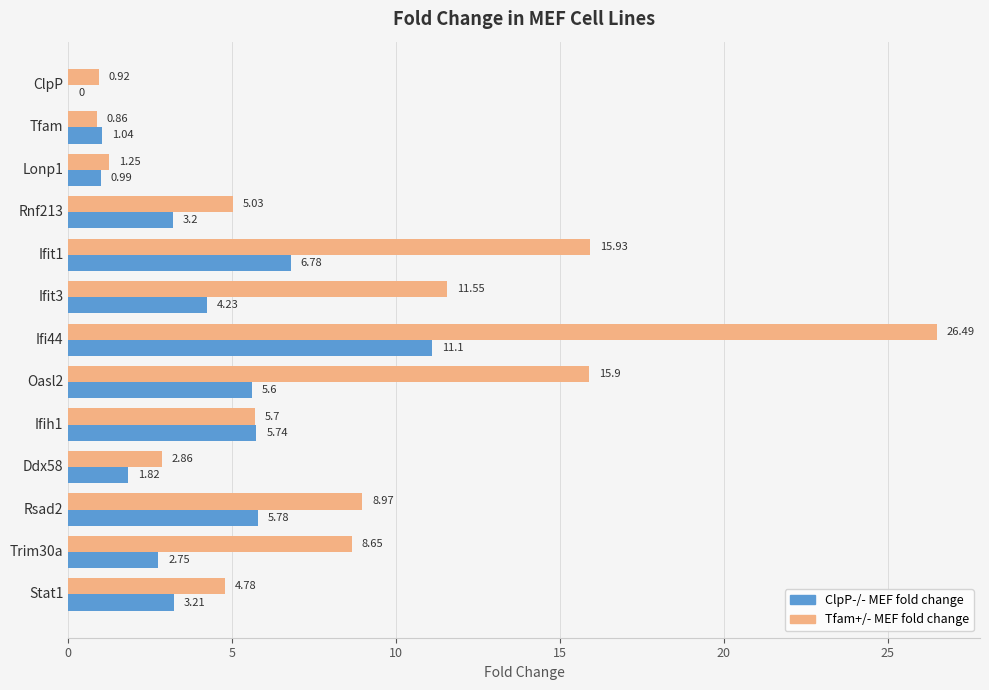

Which series changed the most between Ddx58 and Rsad2?

Tfam+/- MEF fold change